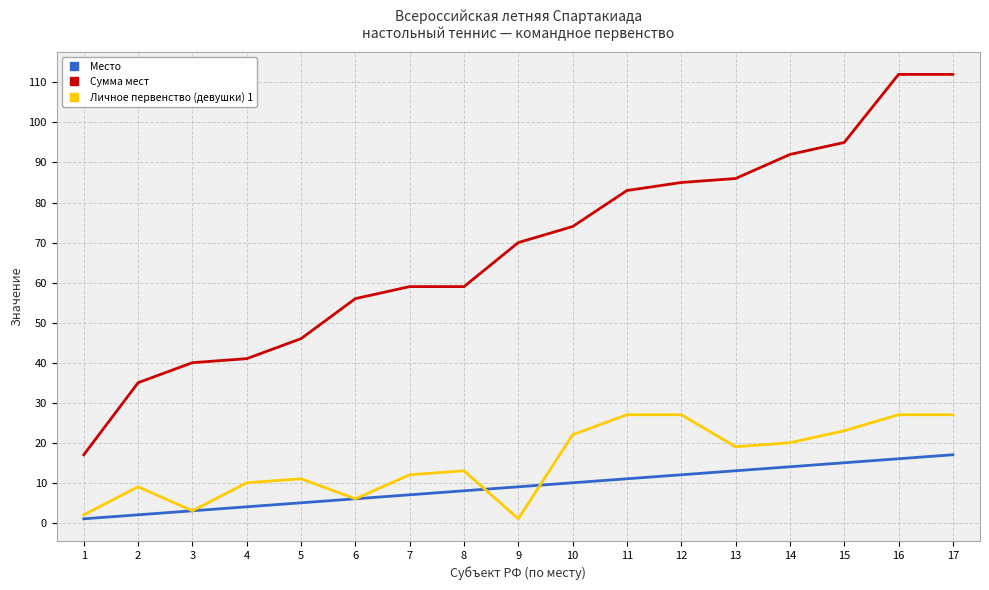

Between 7 and 15, which series saw the biggest shift?

Сумма мест